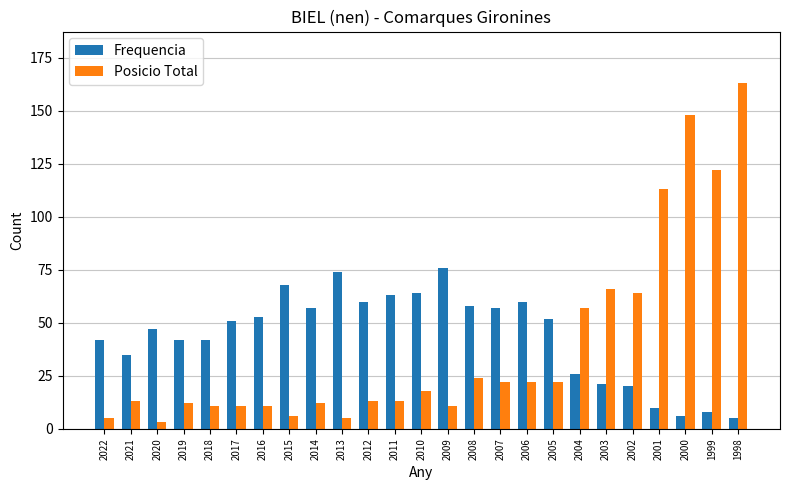

Reading left to right, list all the values displayed in this chart.

Frequencia: 2022=42	2021=35	2020=47	2019=42	2018=42	2017=51	2016=53	2015=68	2014=57	2013=74	2012=60	2011=63	2010=64	2009=76	2008=58	2007=57	2006=60	2005=52	2004=26	2003=21	2002=20	2001=10	2000=6	1999=8	1998=5
Posicio Total: 2022=5	2021=13	2020=3	2019=12	2018=11	2017=11	2016=11	2015=6	2014=12	2013=5	2012=13	2011=13	2010=18	2009=11	2008=24	2007=22	2006=22	2005=22	2004=57	2003=66	2002=64	2001=113	2000=148	1999=122	1998=163